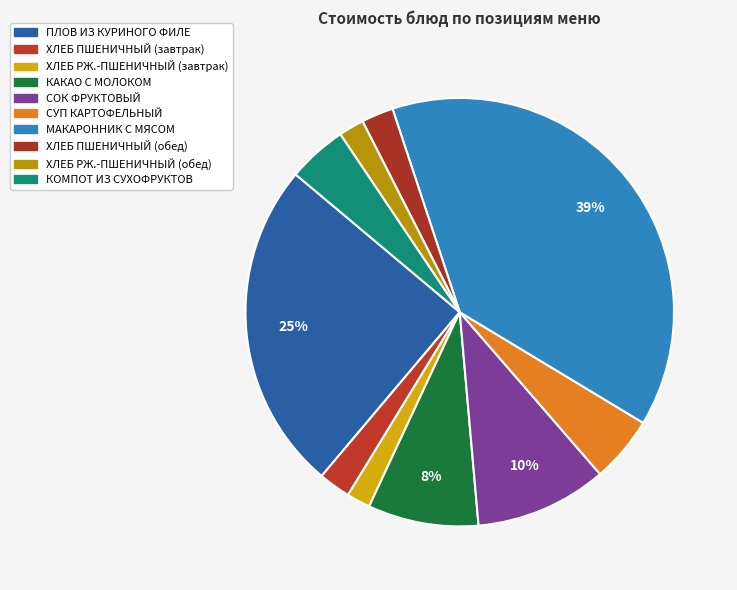

The ХЛЕБ ПШЕНИЧНЫЙ (завтрак) slice represents 2% of the pie. True or false?

True